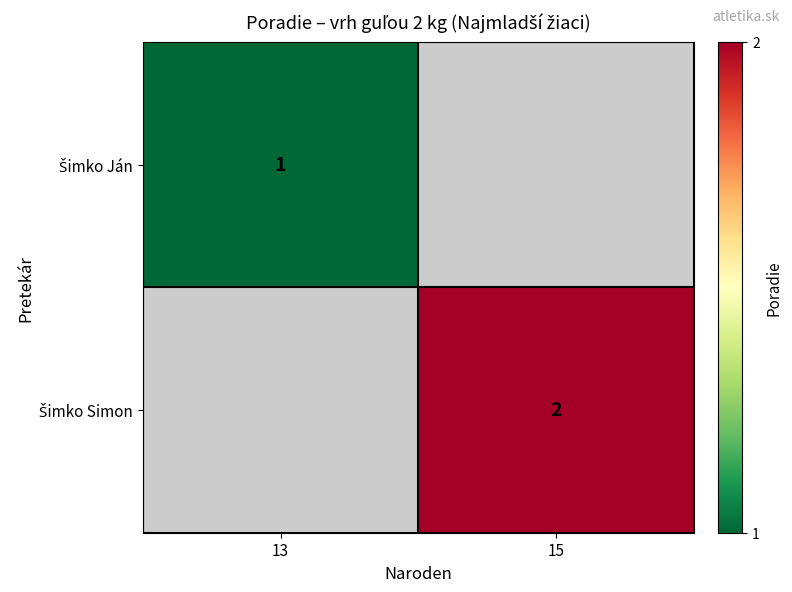

The value of Šimko Ján at 13 is 1.0. True or false?

True